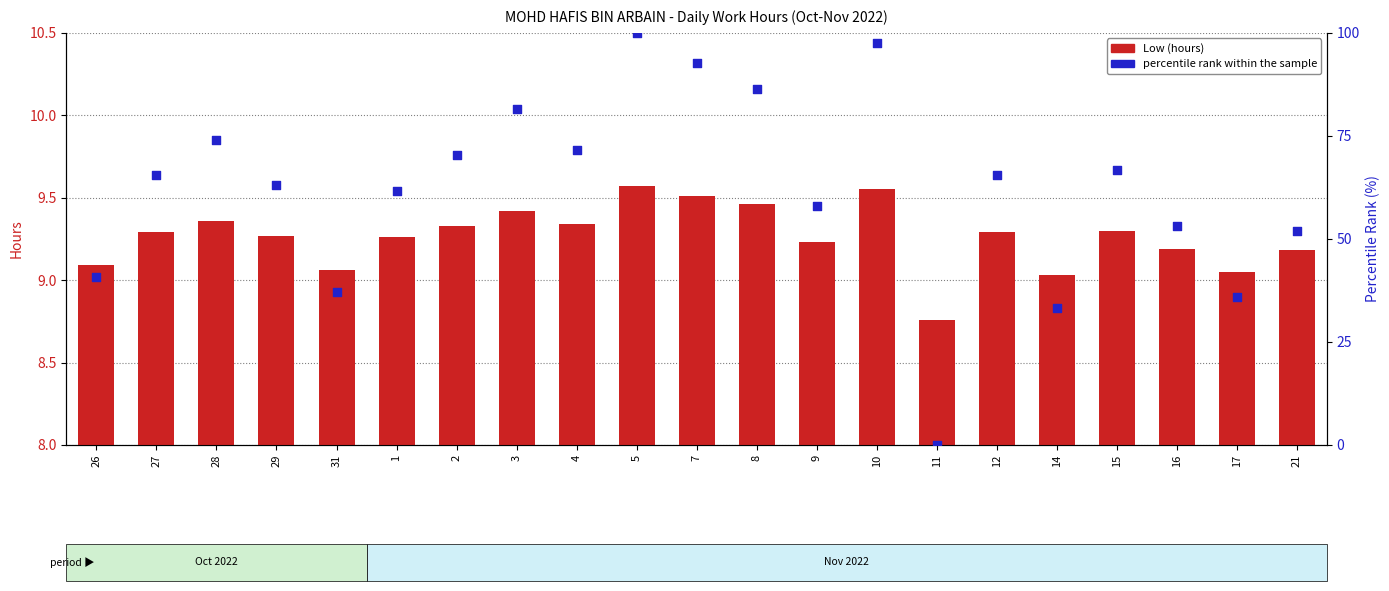

Which series has the largest Y range (max minus min)?

percentile rank within the sample